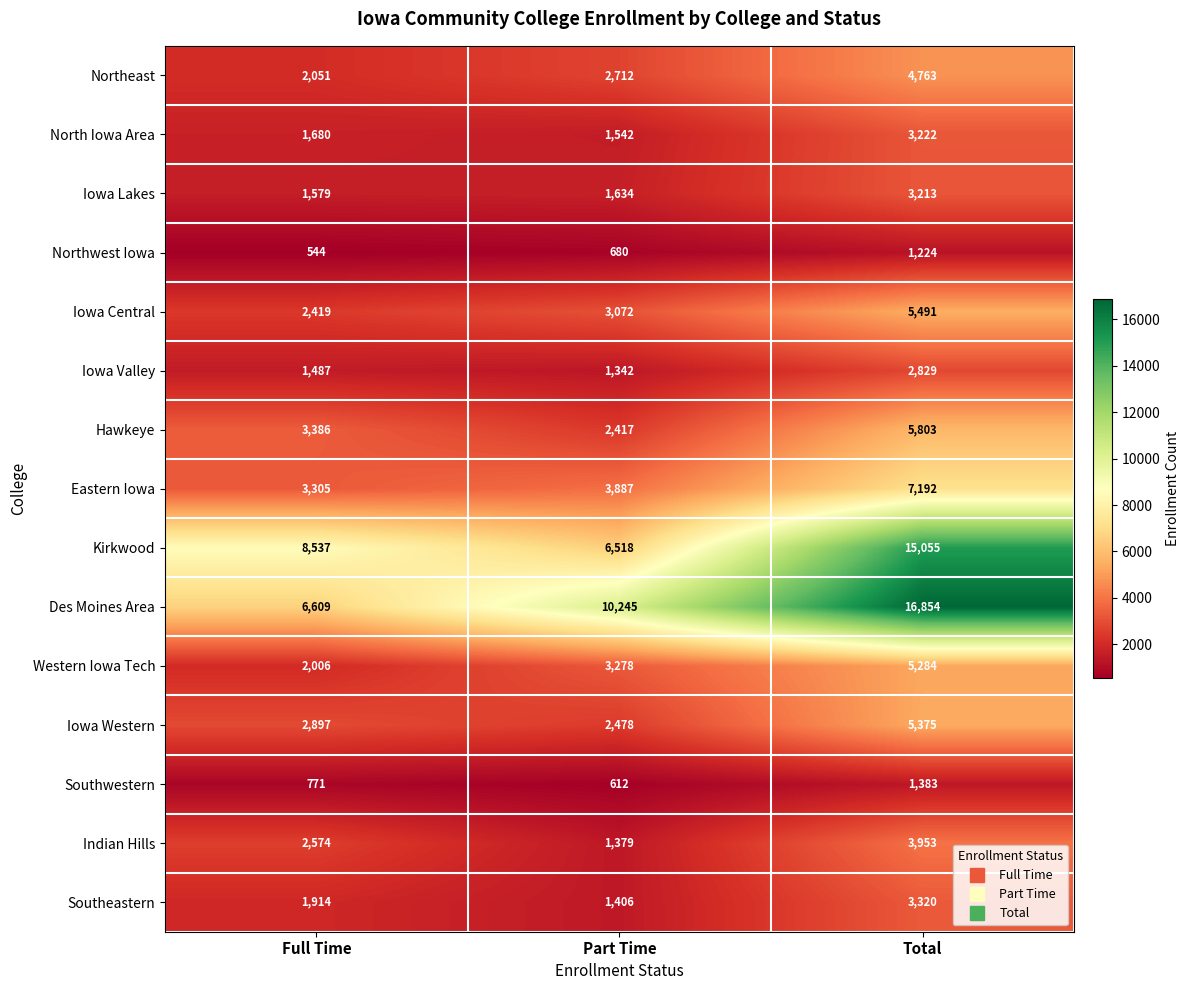

At which label is Western Iowa Tech closest to 3645?

Part Time